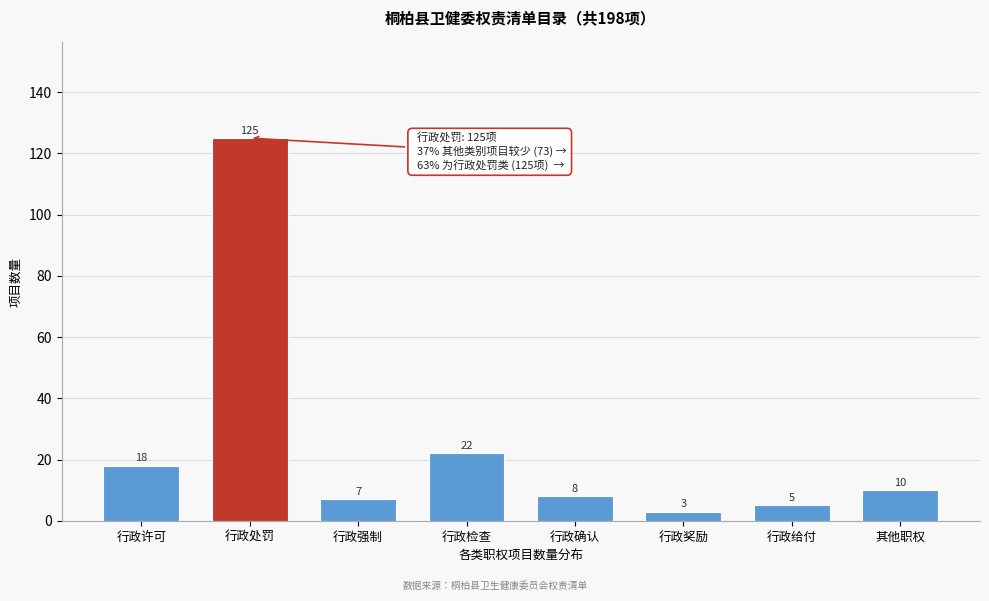

Reading left to right, transcribe all the data shown in this chart.

18	125	7	22	8	3	5	10